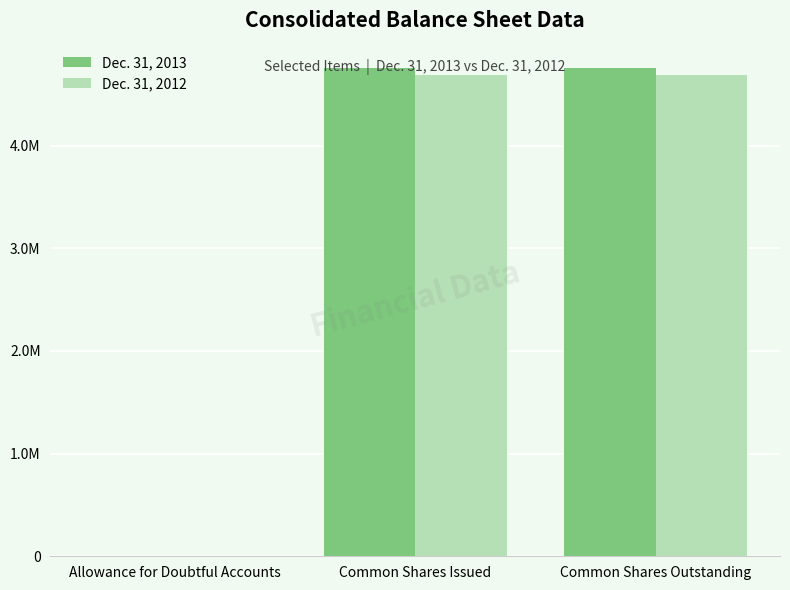

What are all the series names shown in the legend?

Dec. 31, 2013, Dec. 31, 2012